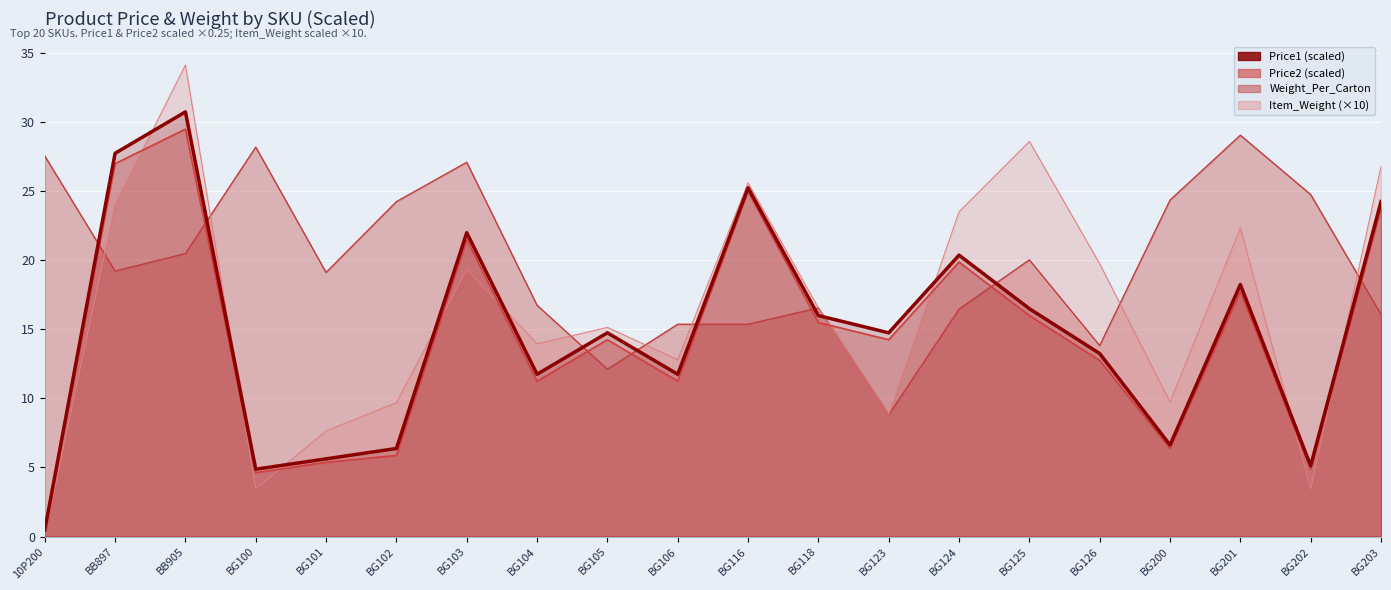

Reading left to right, transcribe all the data shown in this chart.

Price1: 0.5	27.8	30.8	4.9	5.6	6.4	22.0	11.8	14.8	11.8	25.2	16.0	14.8	20.4	16.5	13.2	6.6	18.2	5.1	24.2
Price2: 0.5	27.0	29.5	4.6	5.4	5.9	21.5	11.2	14.2	11.2	25.0	15.5	14.2	19.9	16.0	12.8	6.4	17.8	4.9	23.8
Weight_Per_Carton: 27.6	19.2	20.5	28.2	19.1	24.3	27.1	16.7	12.1	15.4	15.4	16.6	8.8	16.5	20.0	13.8	24.4	29.1	24.8	16.1
Item_Weight: 0.1	24.0	34.1	3.4	7.7	9.7	19.4	14.0	15.1	12.8	25.6	16.6	8.8	23.5	28.6	19.8	9.7	22.4	3.4	26.8